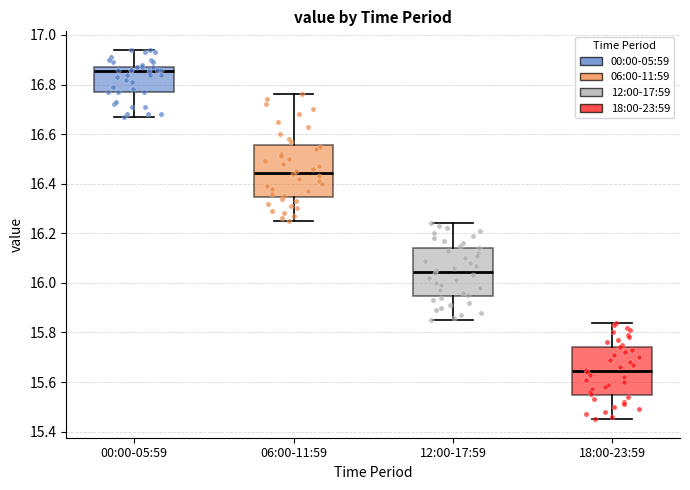

Where is the upper edge of the box for 18:00-23:59 on the y-axis? The values are not printed on the chart, so give them approximately, as read against the axis.

15.74